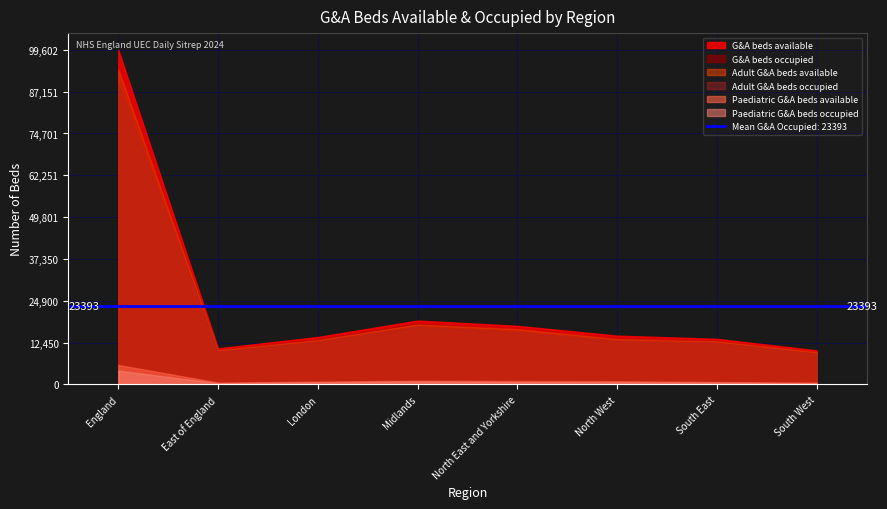

At which category does Adult G&A beds occupied reach its first local valley?

East of England